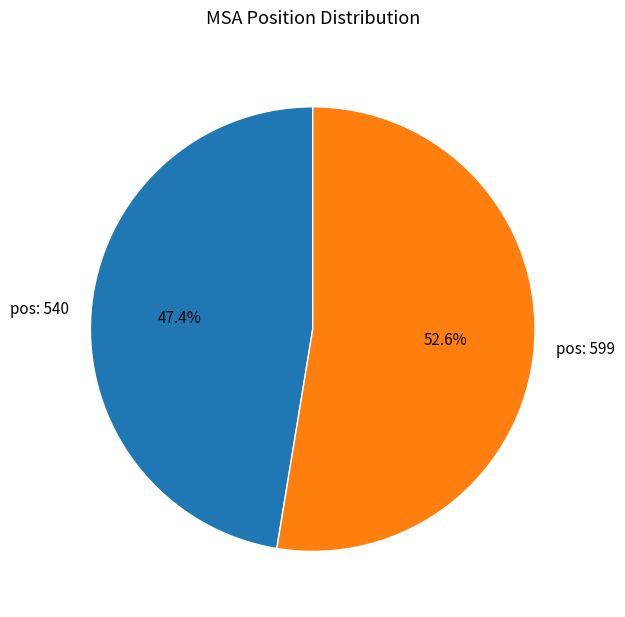

Rank the categories by value from lowest to highest.

pos: 540, pos: 599